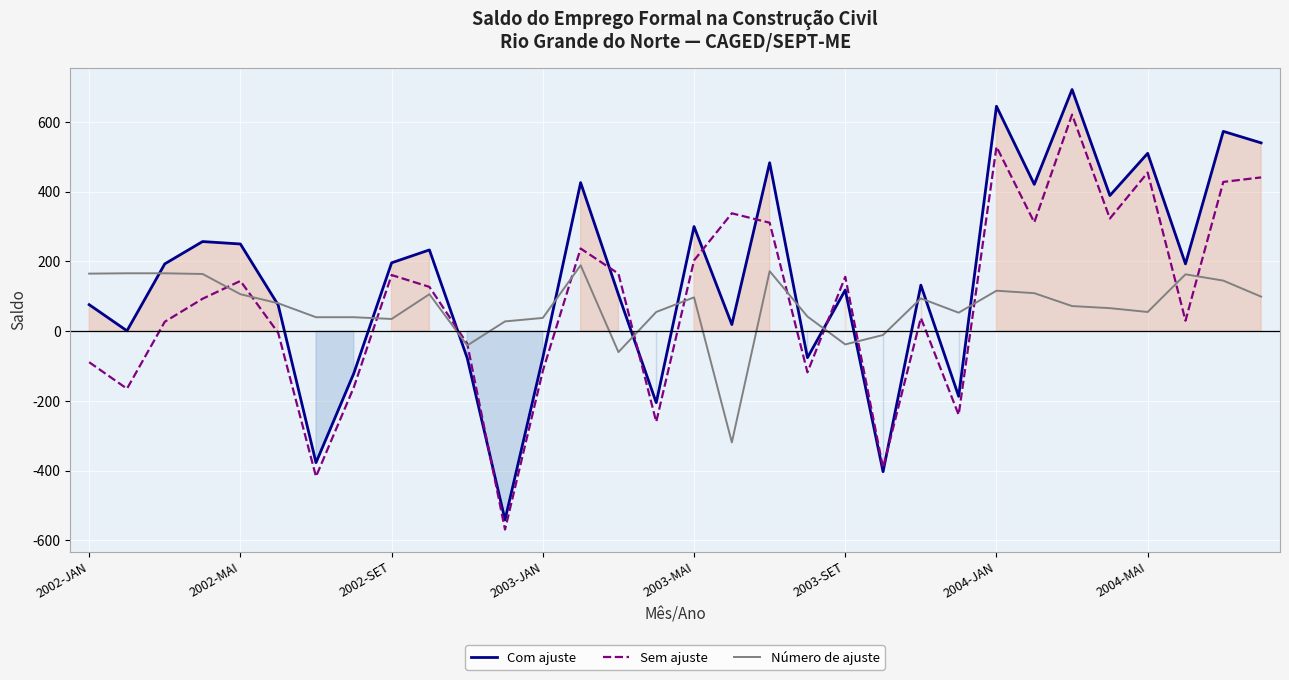

Which series has the largest total across all categories?

Com ajuste